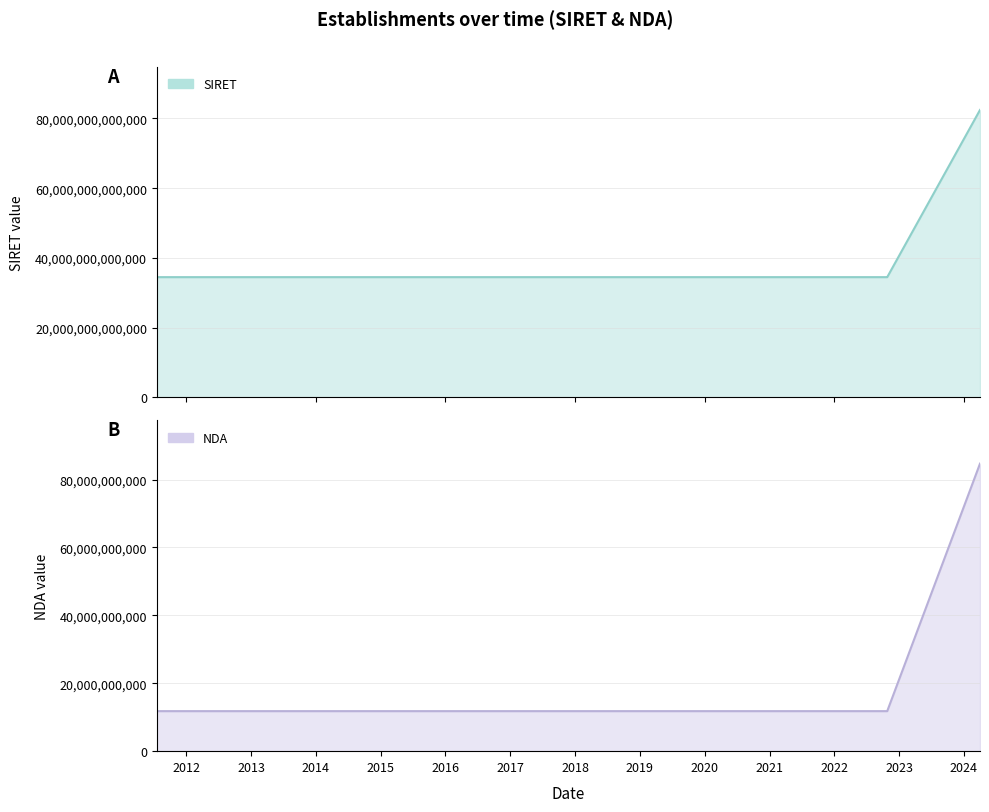

How many lines are shown in the chart?

2